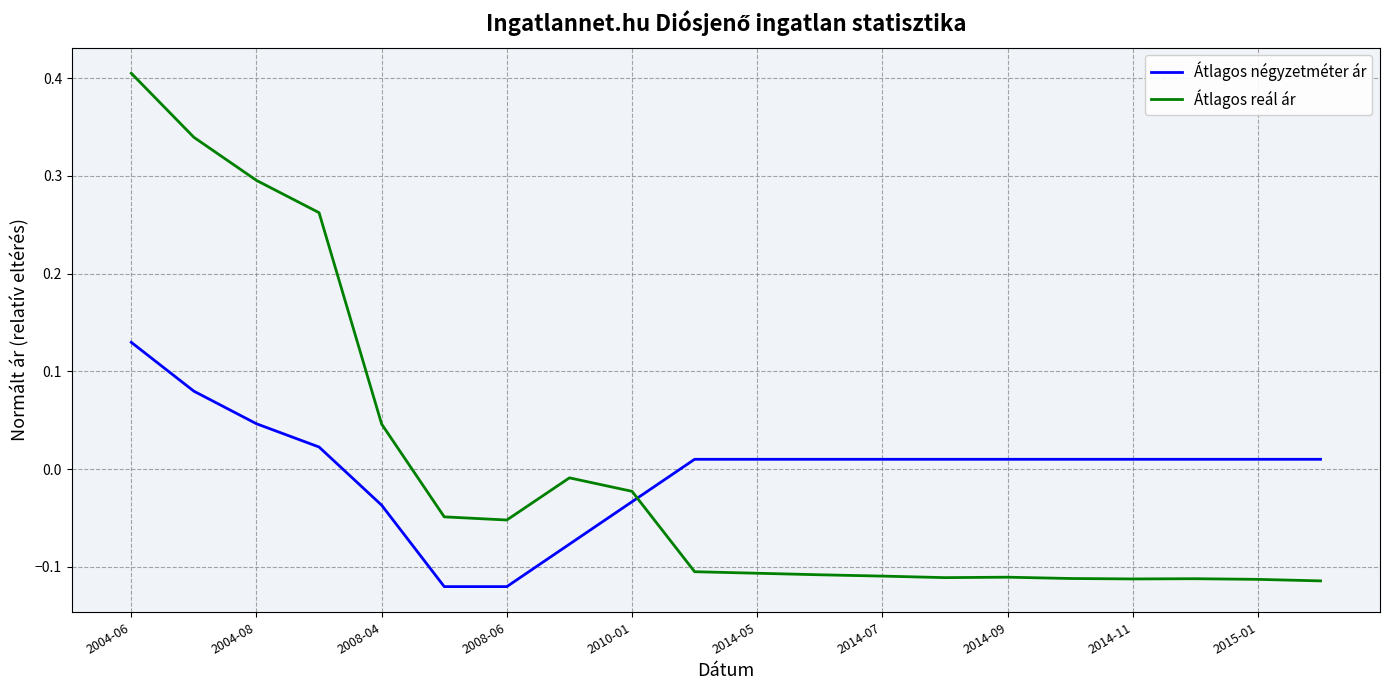

Which series ends up on top after the final intersection of Átlagos négyzetméter ár and Átlagos reál ár?

Átlagos négyzetméter ár